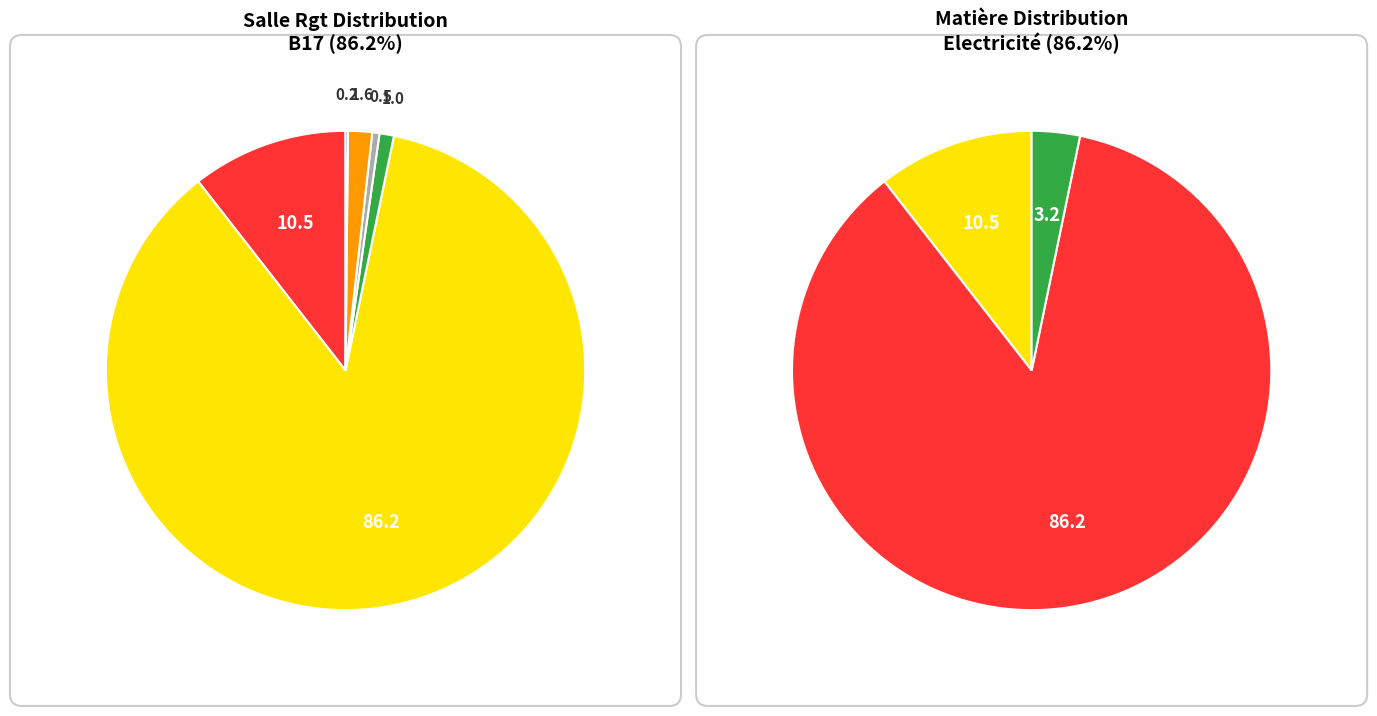

Rank the categories by value from lowest to highest.

B11Coll, B18Labo, B16, B21Coll, B14, B17